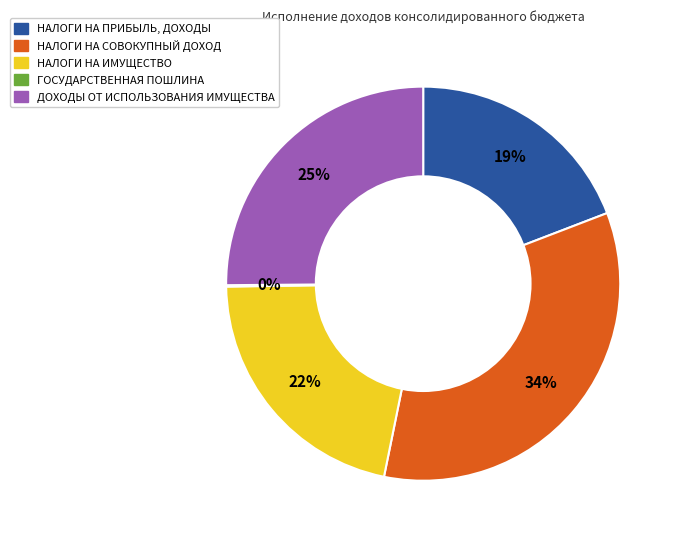

To the nearest percent, what percentage of the pie is НАЛОГИ НА СОВОКУПНЫЙ ДОХОД?

34%